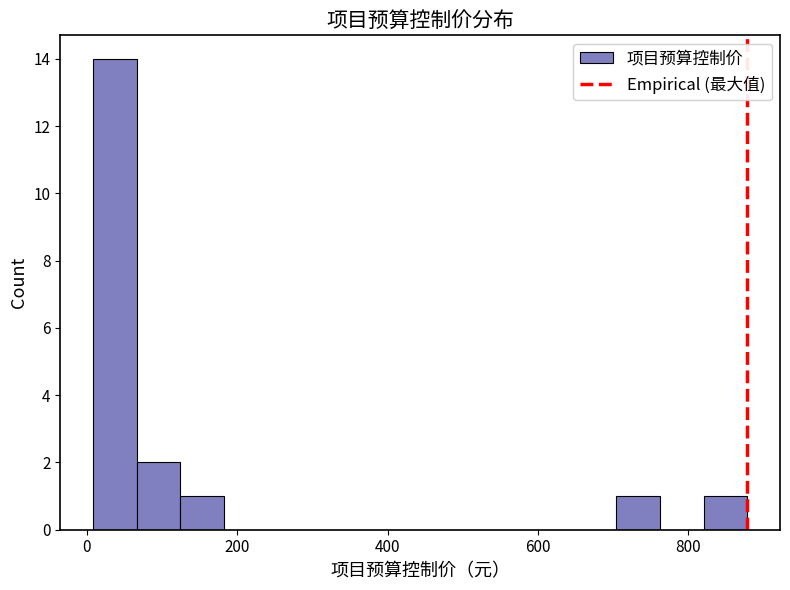

Read against the x-axis, roughly where is the centre of the tallest bar?

40